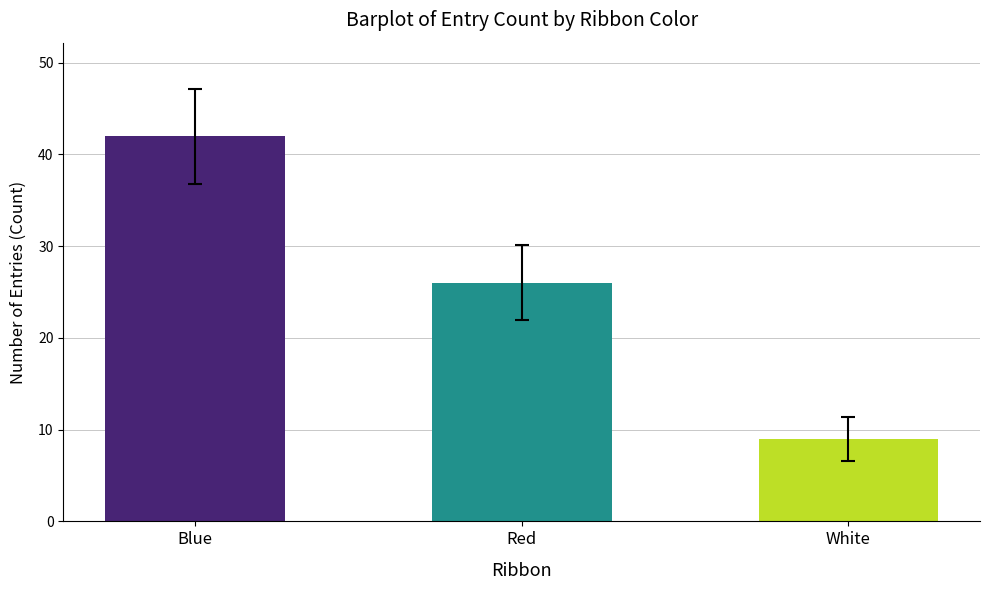

Rank the categories by value from lowest to highest.

White, Red, Blue